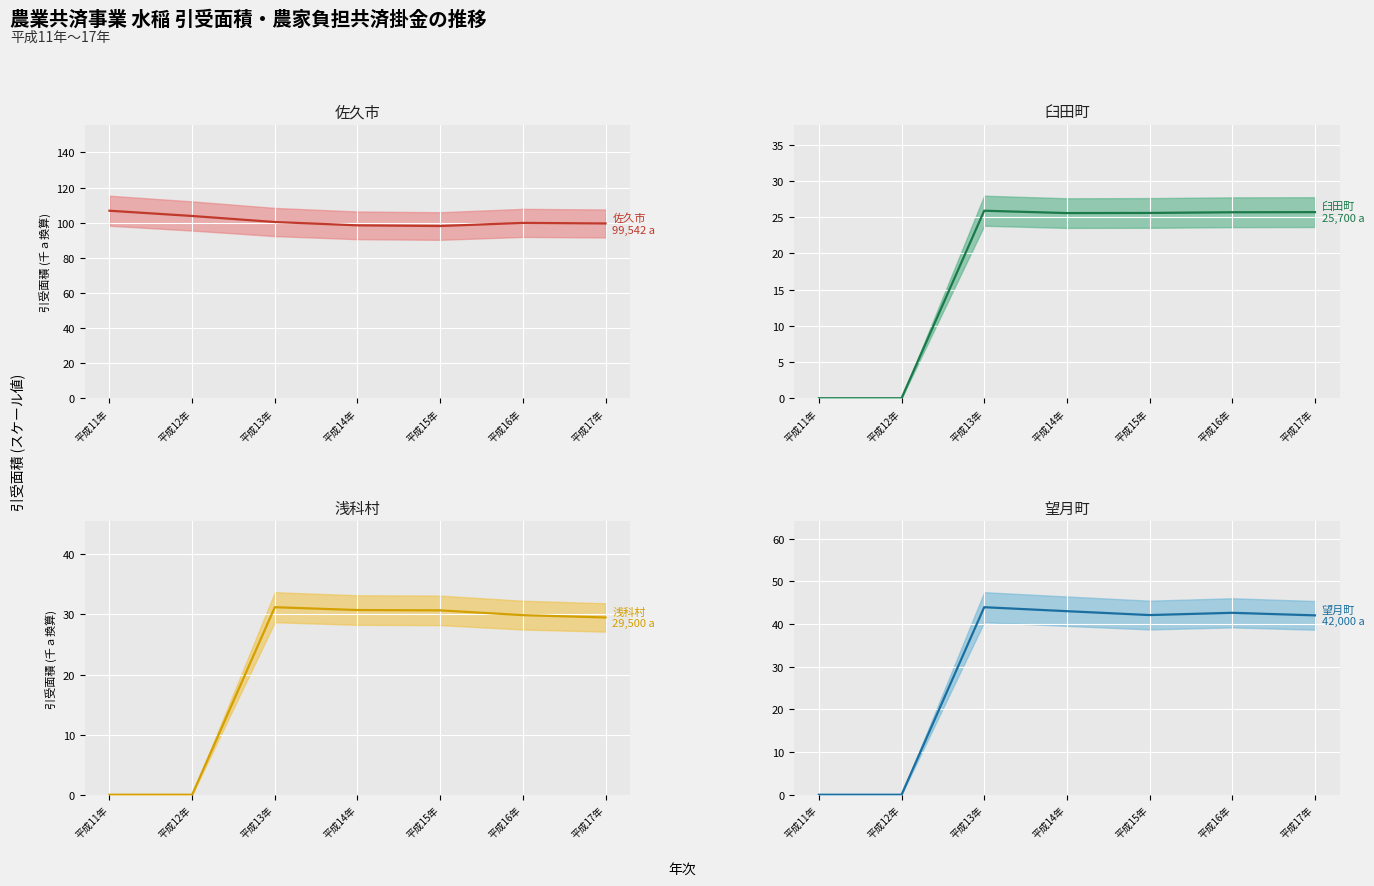

At which category does 臼田町 引受面積中央値 reach its first local valley?

平成14年